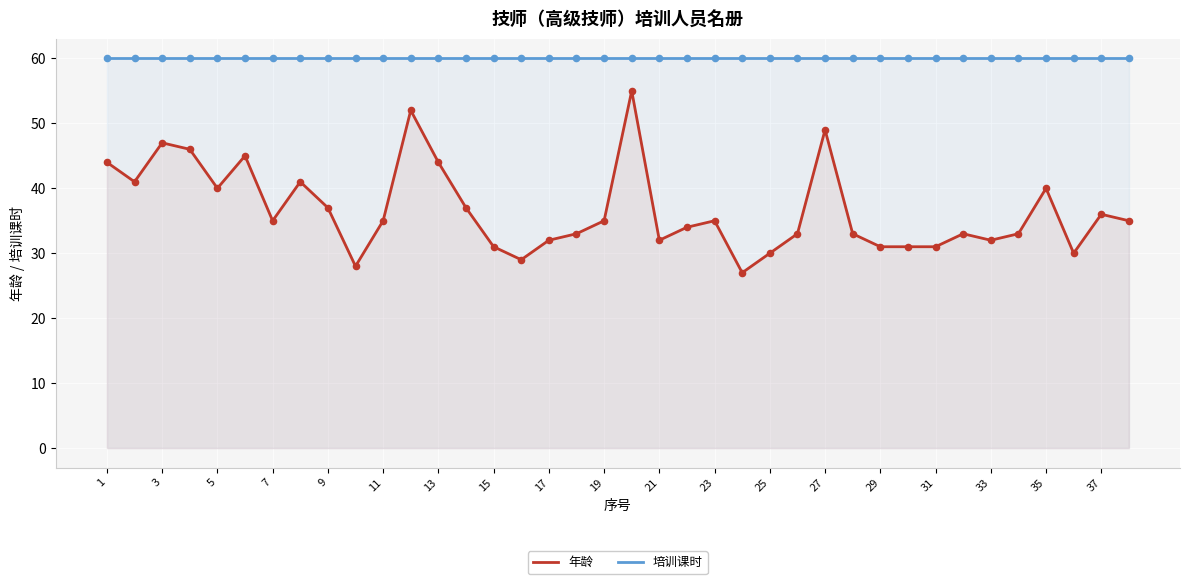

What are all the series names shown in the legend?

年龄, 培训课时